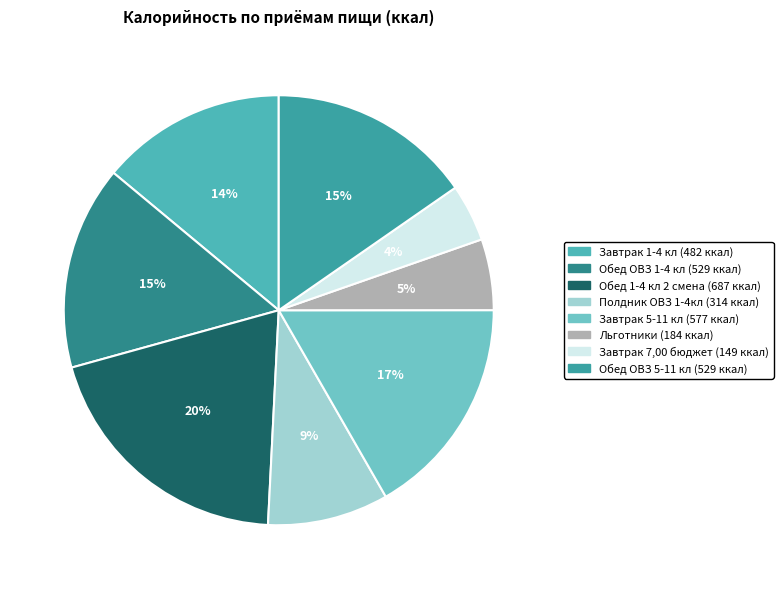

What percentage is the Льготники slice, to the nearest percent?

5%